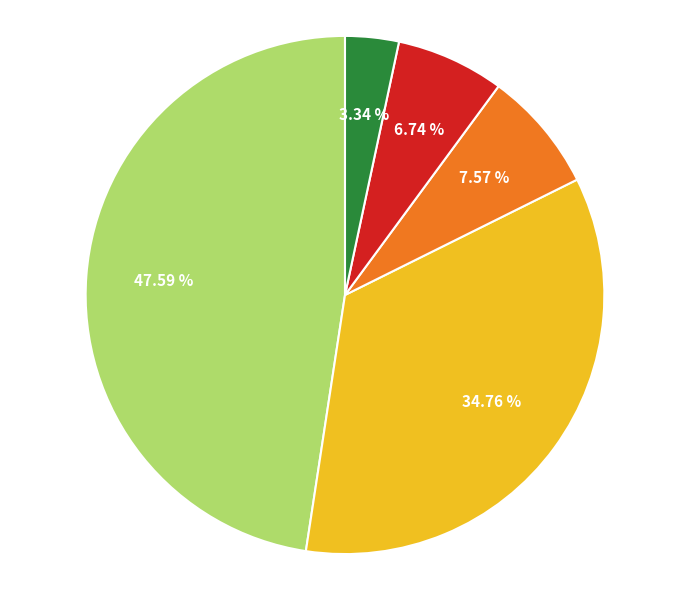

Is there a majority slice in this chart?

No